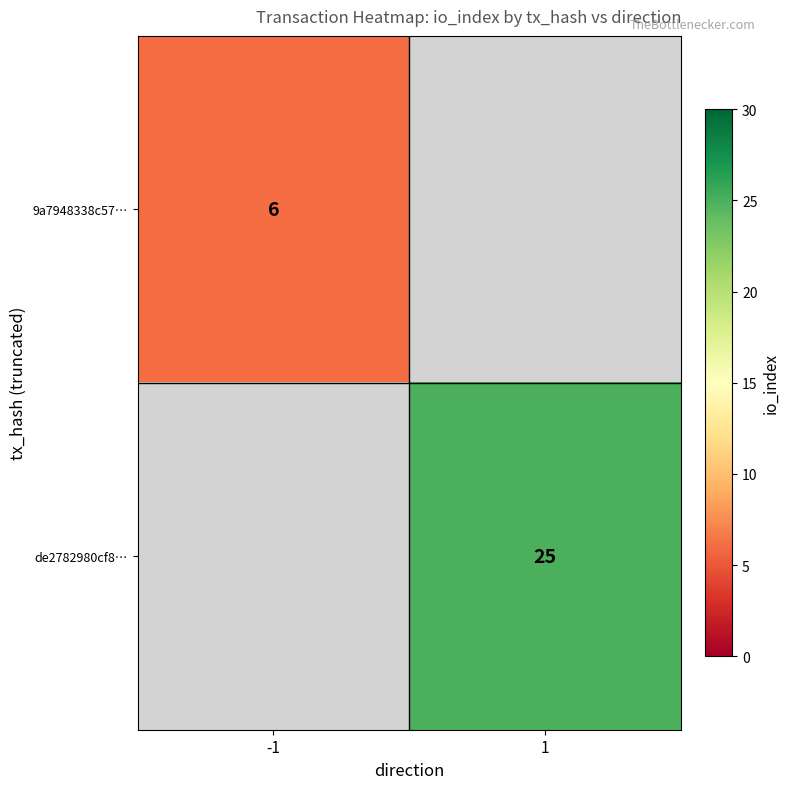

What is the smallest value displayed?

6.0